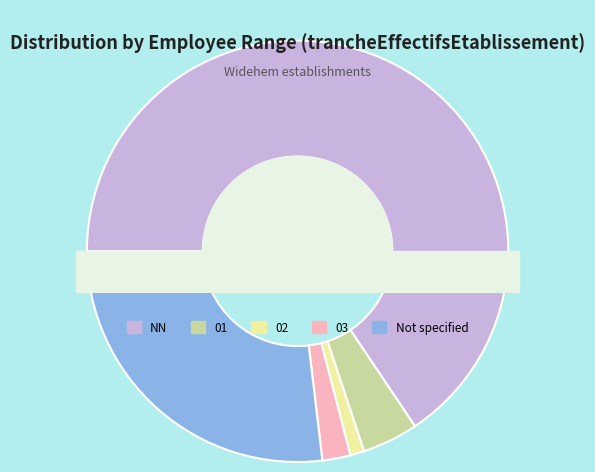

What is the majority slice?

NN